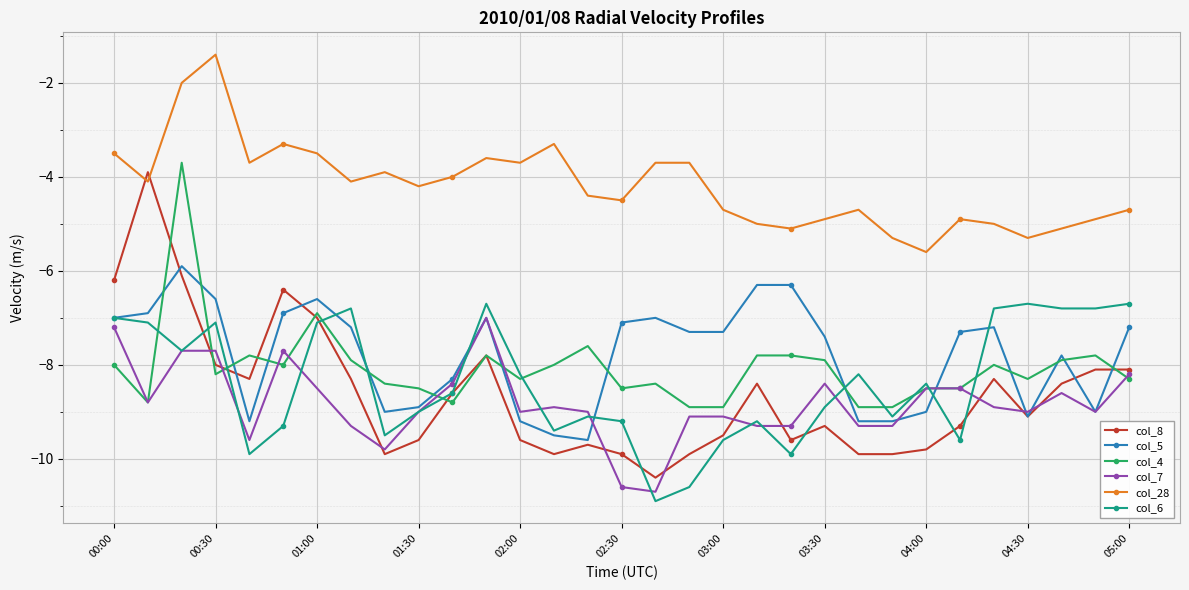

True or false: col_6 and col_28 intersect in this chart.

False